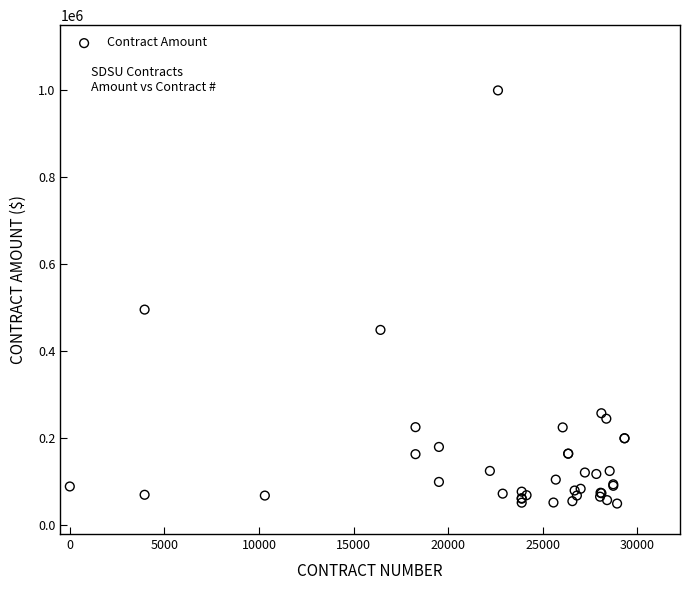

What Y value in the scatter plot is closest to 524648?

495641.4